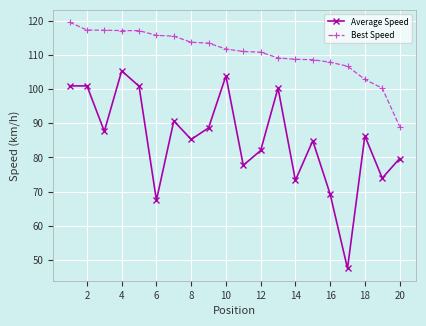

Which series has the widest spread of values?

Average Speed